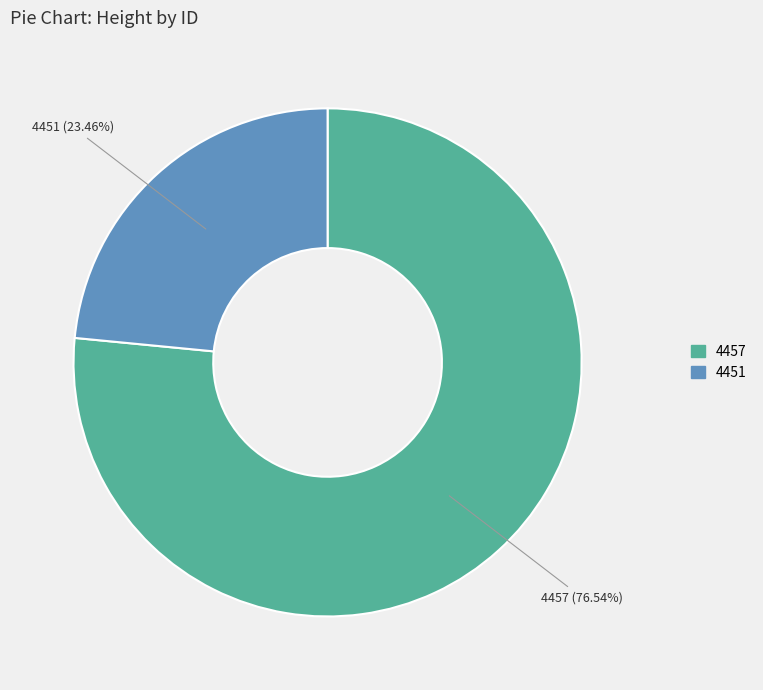

What is the total percentage of 4457 and 4451?

100.0%